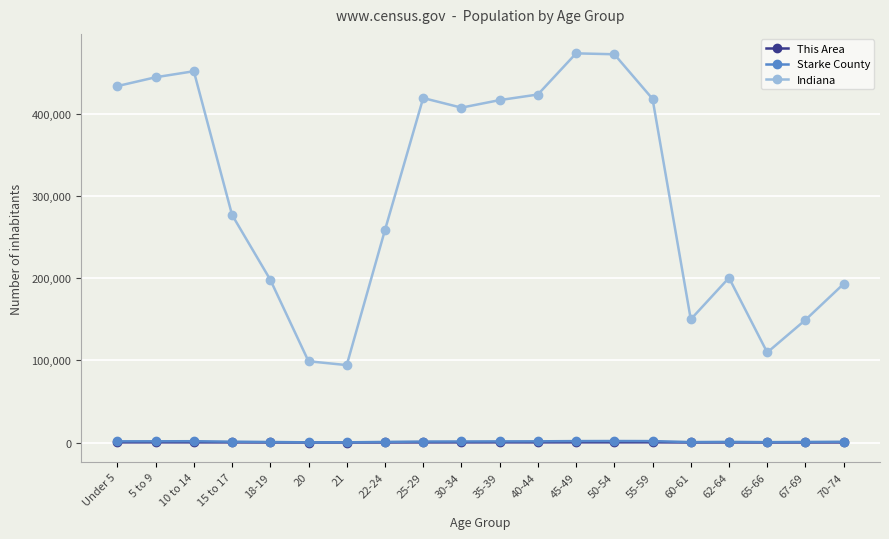

What is the maximum value shown in the chart?

473946